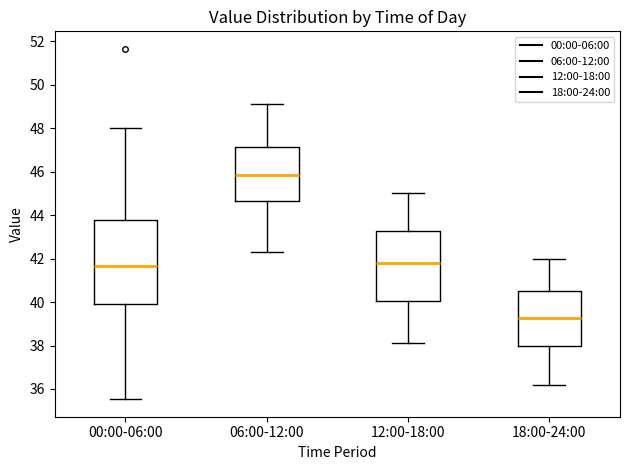

Which box is the tallest, from its lower edge to its upper edge?

00:00-06:00